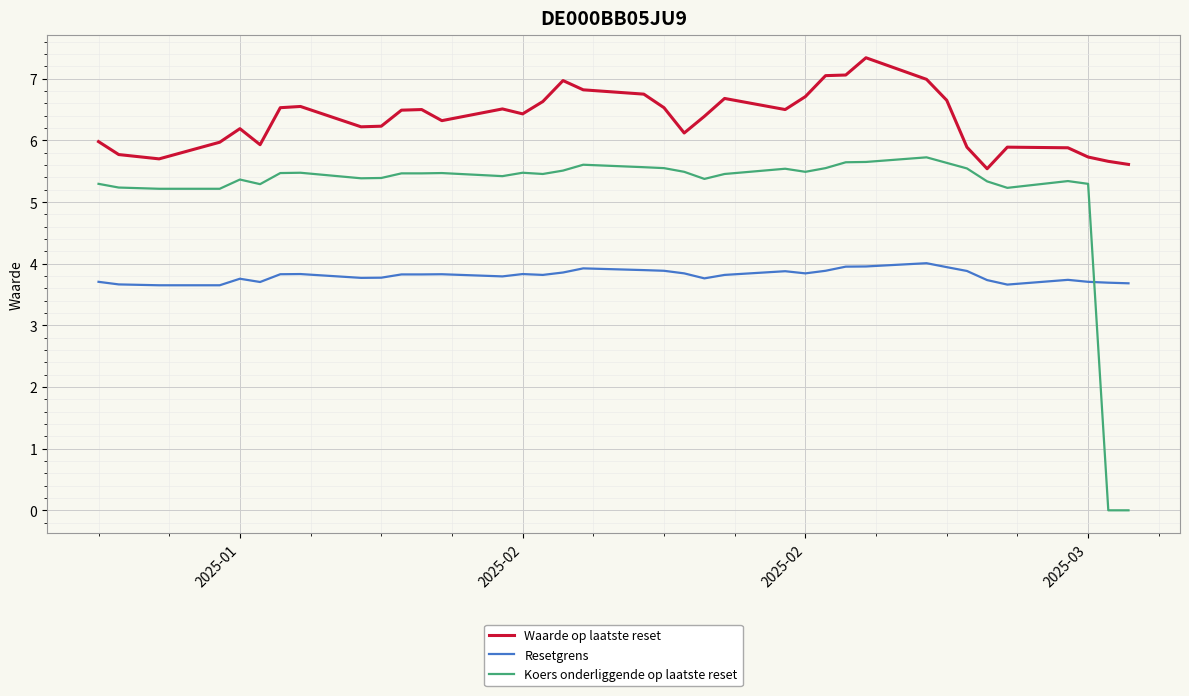

What is the maximum value for Resetgrens?

4.0